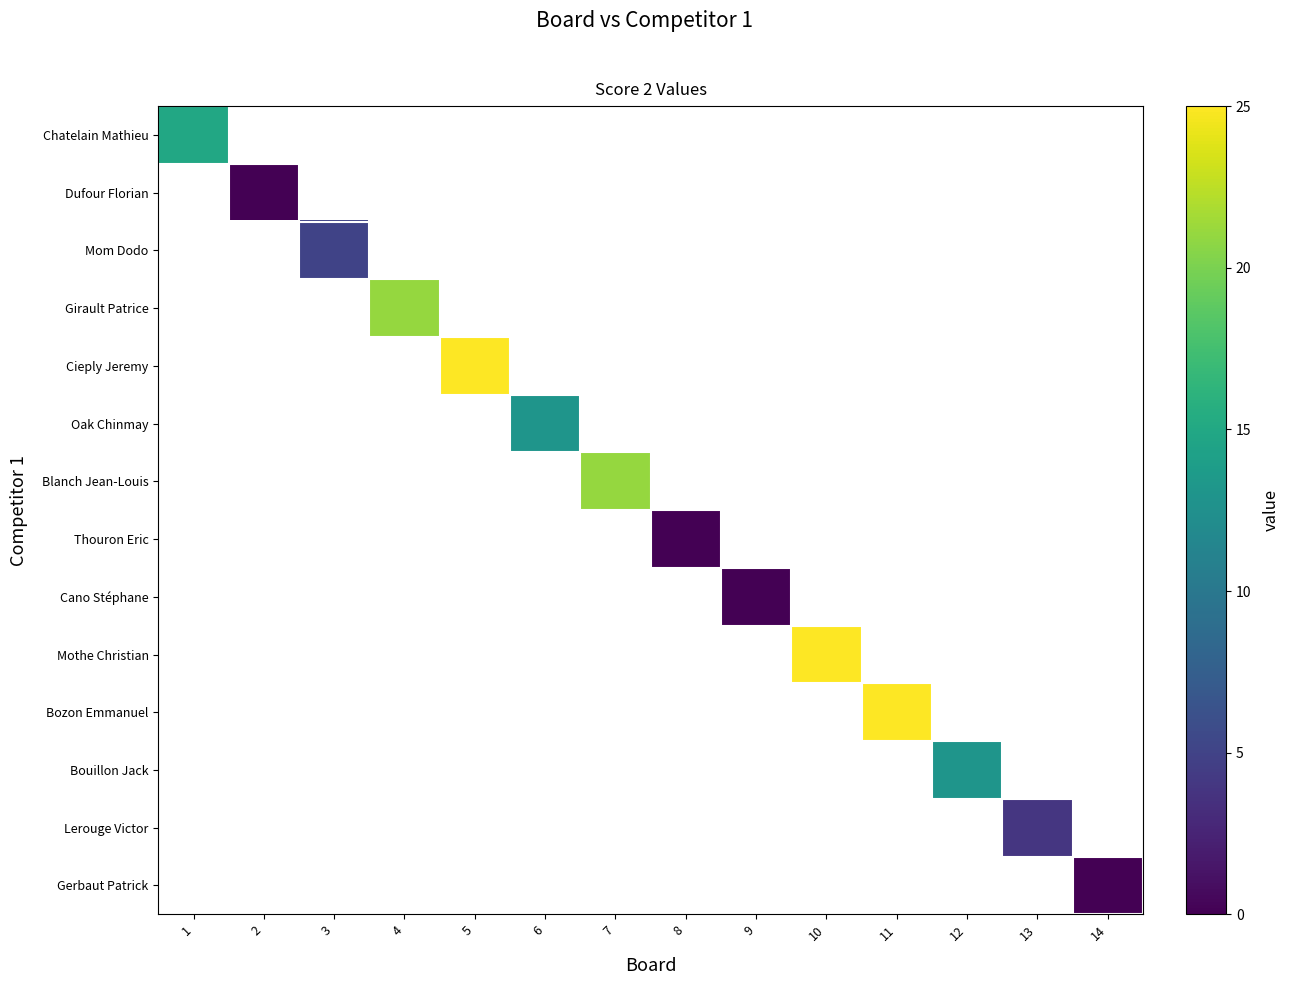

Is the value of Chatelain Mathieu at 10 greater than the value of Lerouge Victor at 2?

No